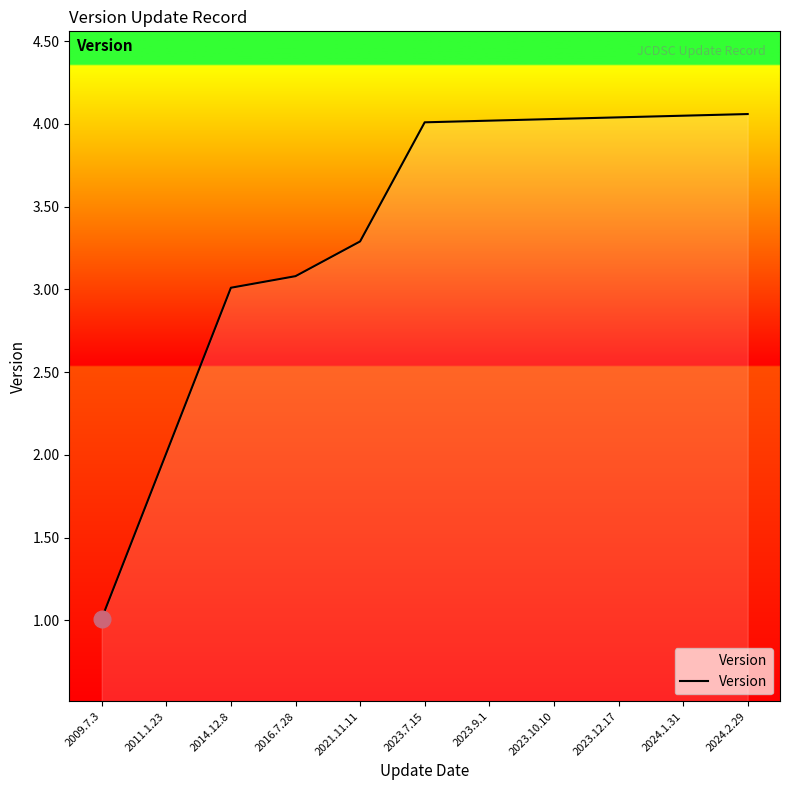

True or false: the data shows 3.1 at 2016.7.28.

True